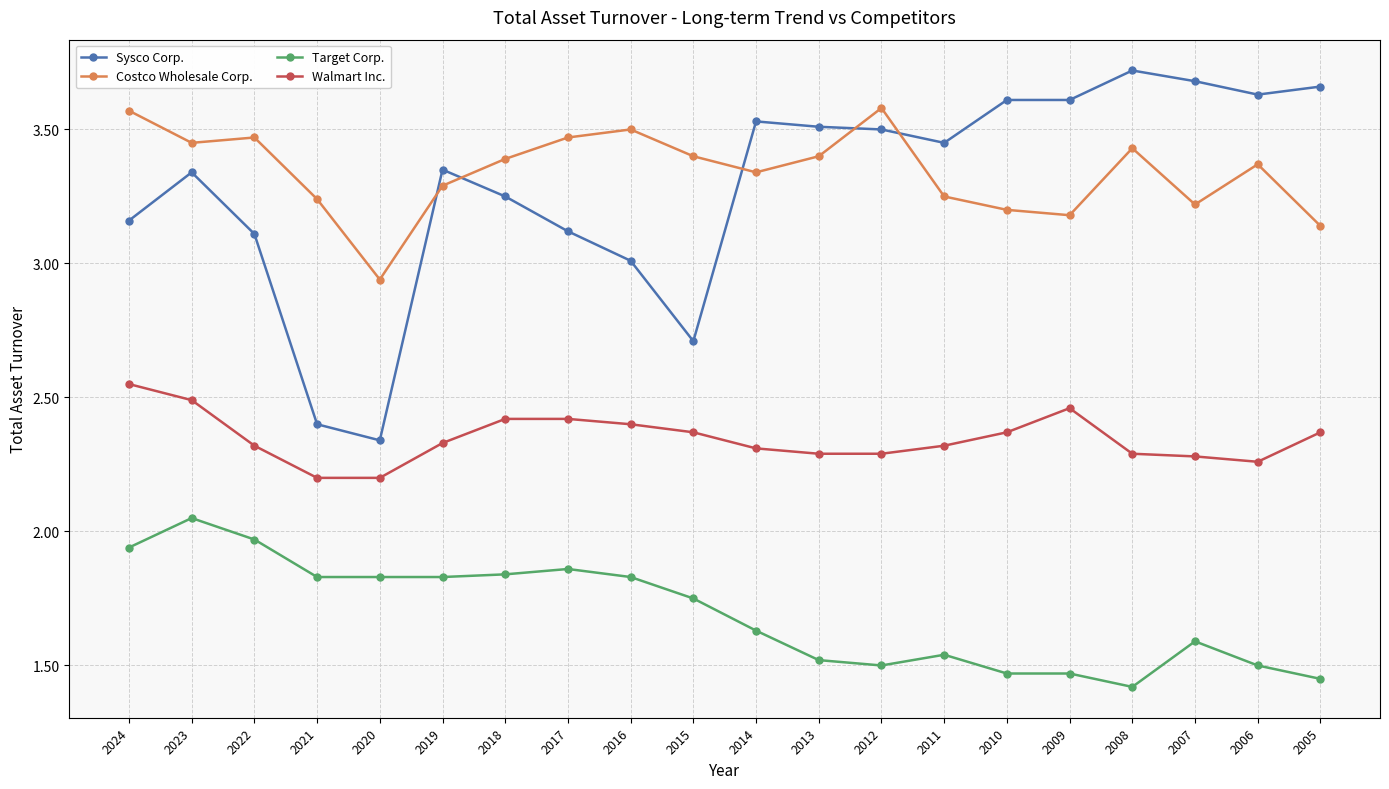

Does the chart have visible grid lines?

Yes